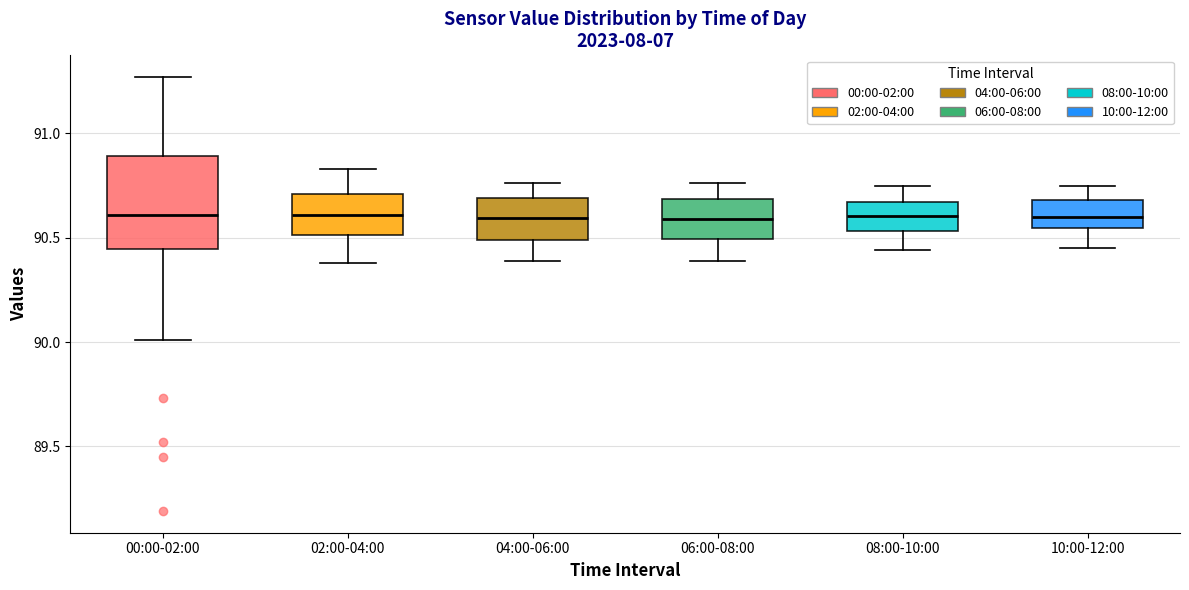

Reading left to right, transcribe this box plot: for each box, give where its median line is, the range the box spans, and where its two whiskers end, as read against the y-axis. The values are not printed on the chart, so give them approximately, as read against the axis.

00:00-02:00: median 90.60, box 90.45 to 90.90, whiskers 90.00 to 91.25
02:00-04:00: median 90.60, box 90.50 to 90.70, whiskers 90.40 to 90.85
04:00-06:00: median 90.60, box 90.50 to 90.70, whiskers 90.40 to 90.75
06:00-08:00: median 90.60, box 90.50 to 90.70, whiskers 90.40 to 90.75
08:00-10:00: median 90.60, box 90.55 to 90.65, whiskers 90.45 to 90.75
10:00-12:00: median 90.60, box 90.55 to 90.70, whiskers 90.45 to 90.75